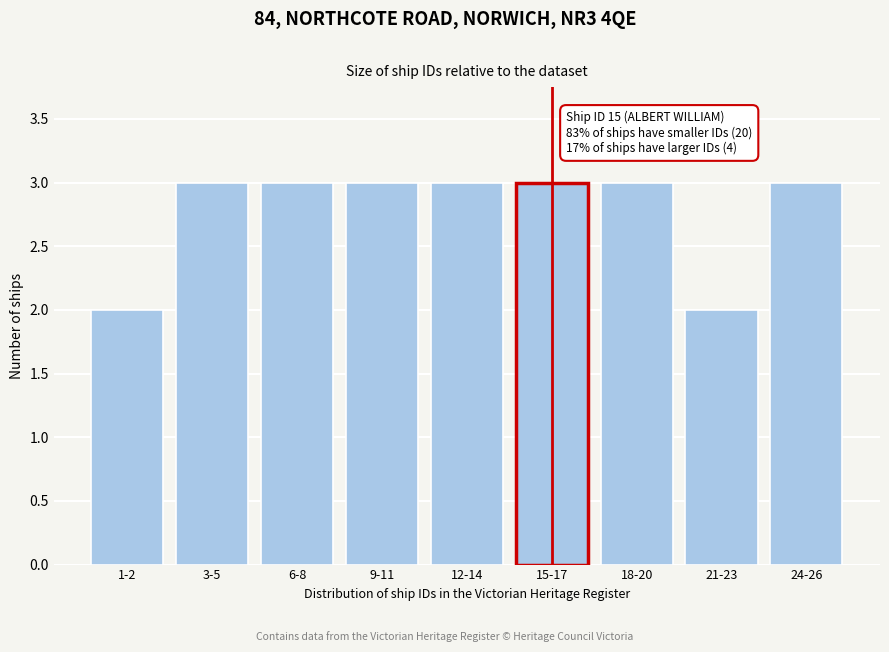

Reading left to right, list all the values displayed in this chart.

1-2=2	3-5=3	6-8=3	9-11=3	12-14=3	15-17=3	18-20=3	21-23=2	24-26=3